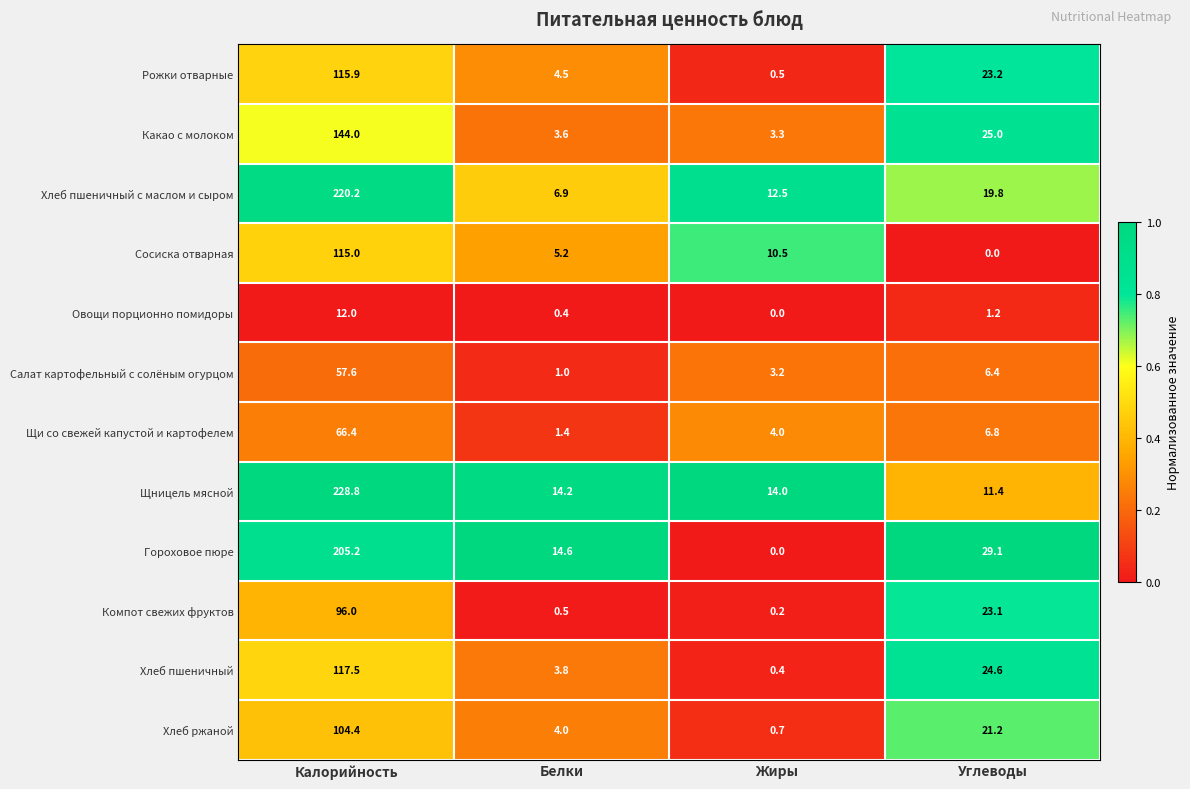

What is the difference between the highest and lowest values at Белки?

14.2